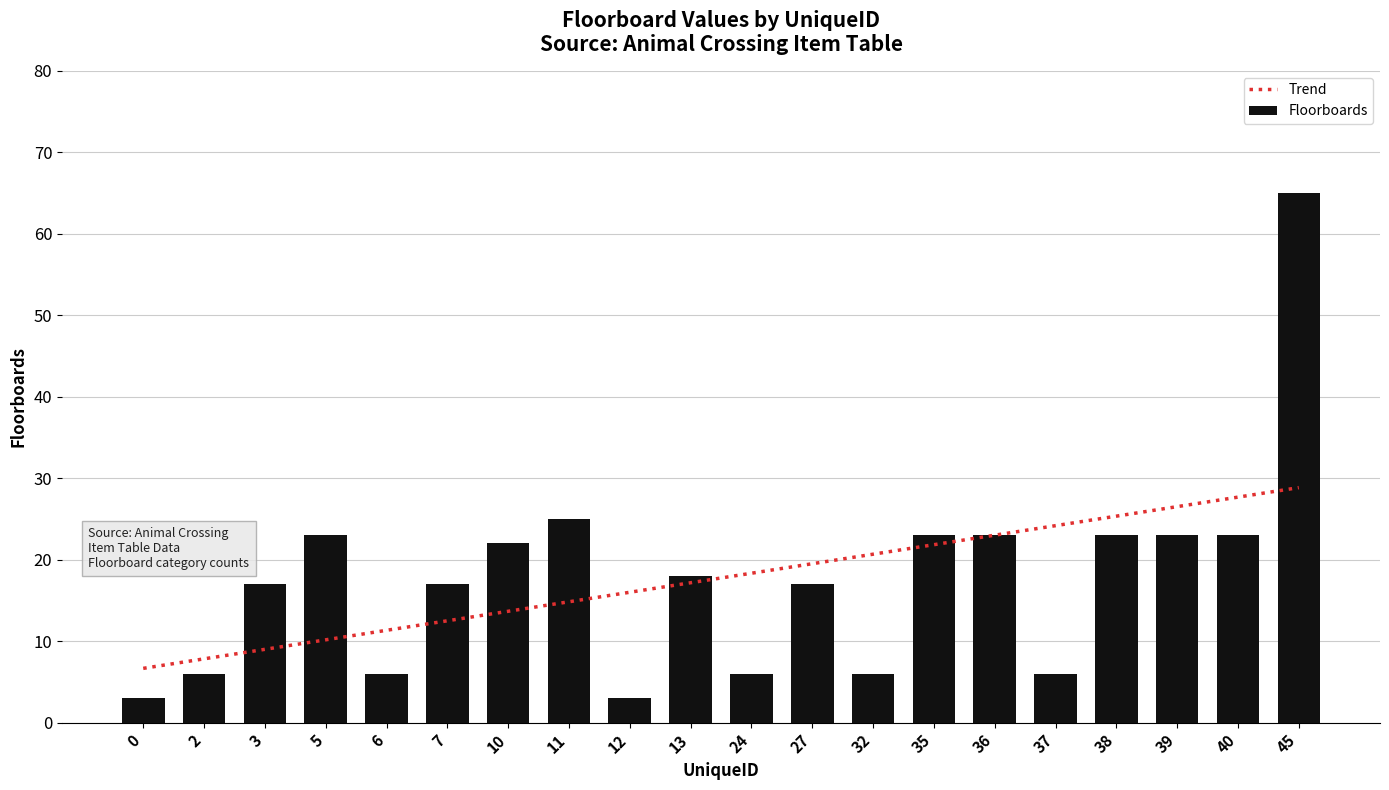

Rank the categories by value from lowest to highest.

0, 12, 2, 6, 24, 32, 37, 3, 7, 27, 13, 10, 5, 35, 36, 38, 39, 40, 11, 45